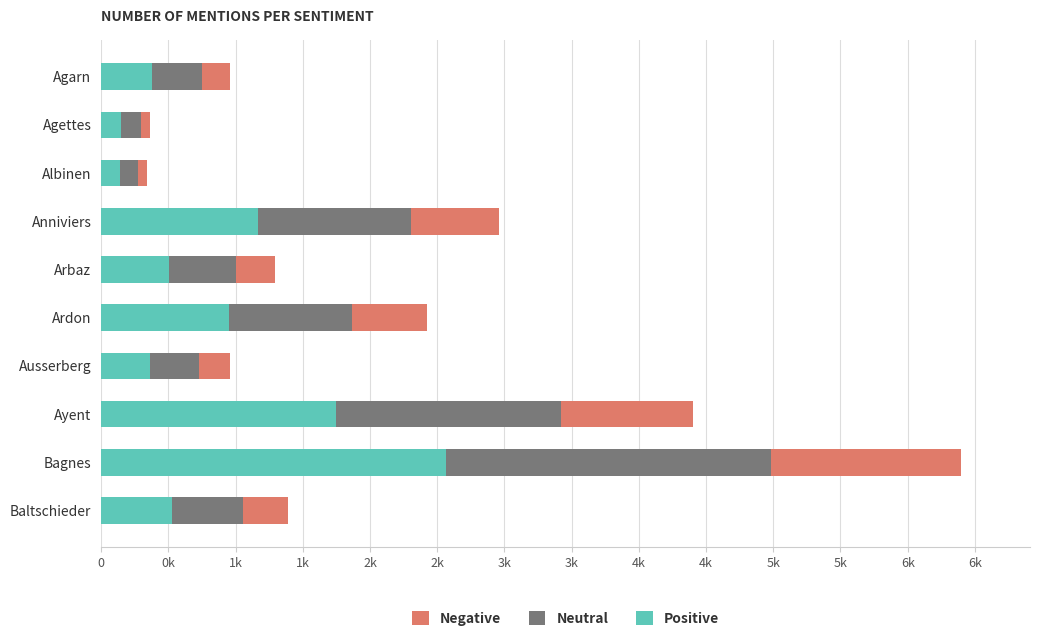

At which category is the sum across all series the highest?

Bagnes